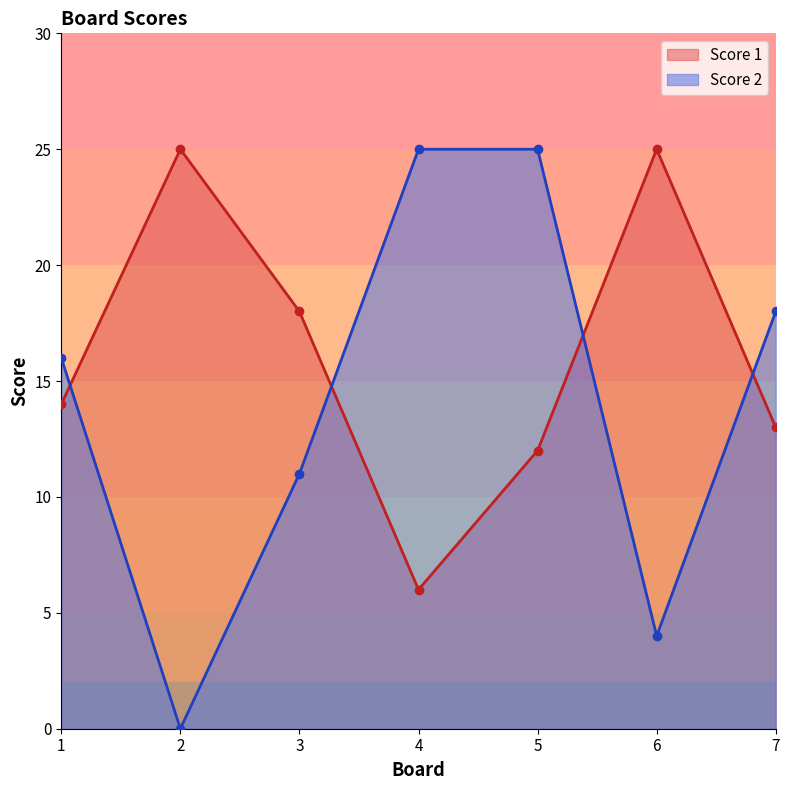

What are all the series names shown in the legend?

Score 1, Score 2